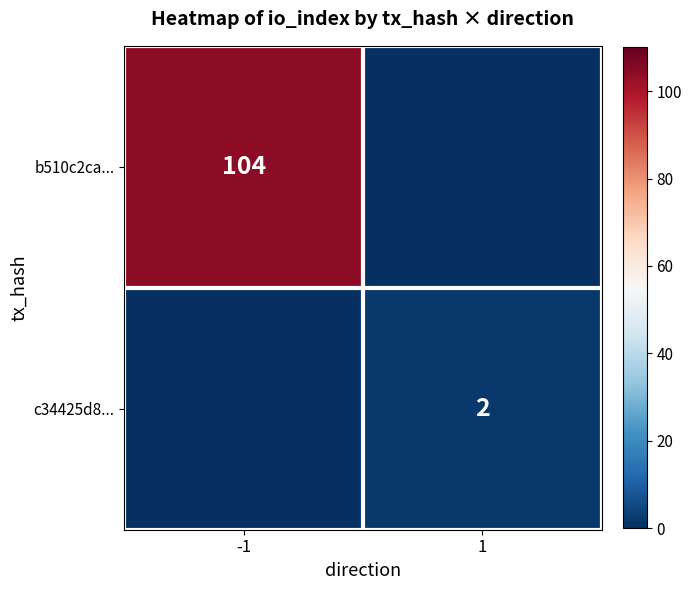

True or false: c34425d8... has a value of 1 at 1.

False